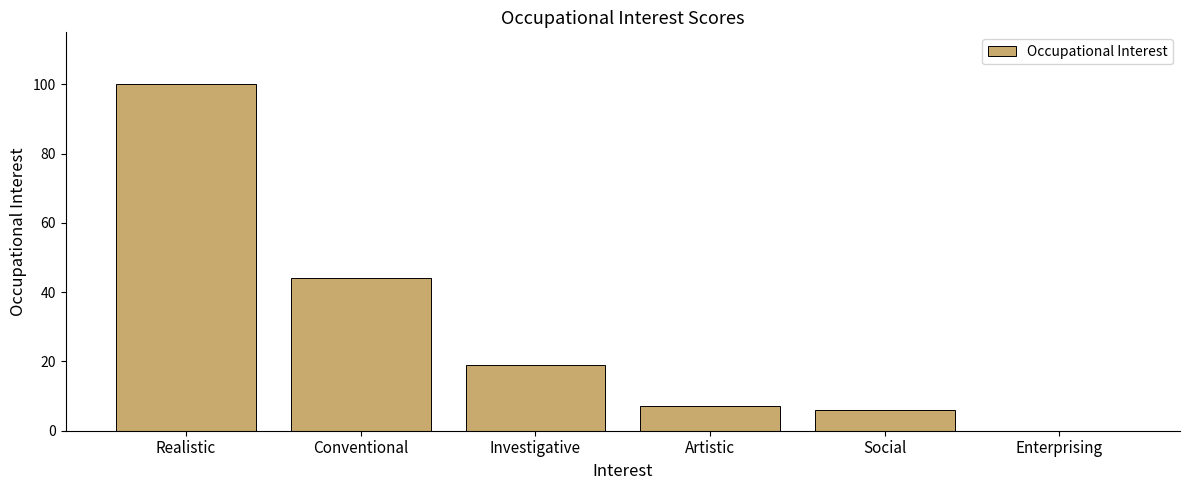

Which label corresponds to the largest value in the chart?

Realistic